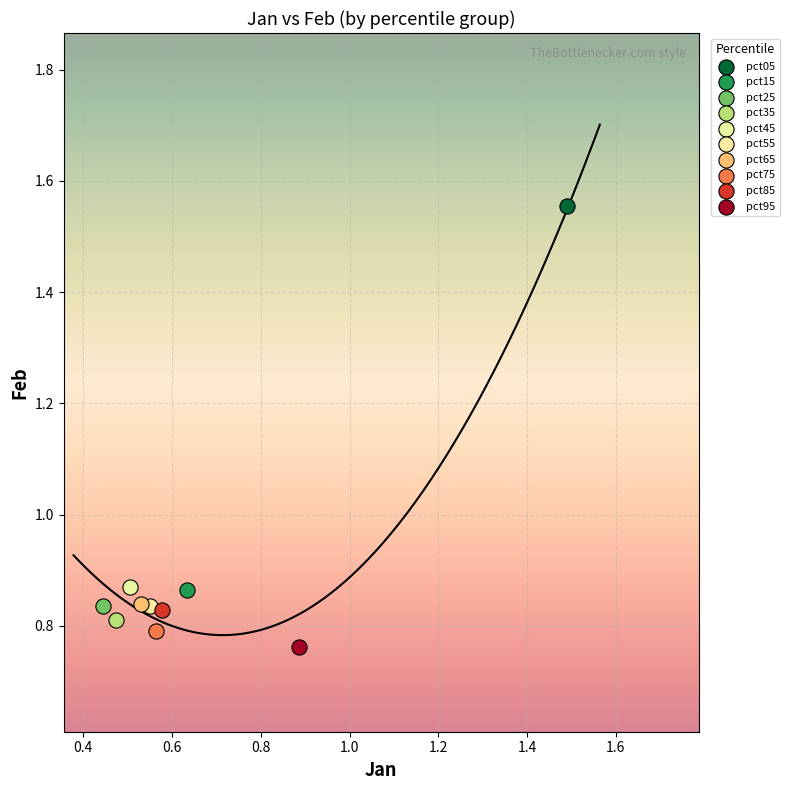

Which series contains the highest Y value?

pct05